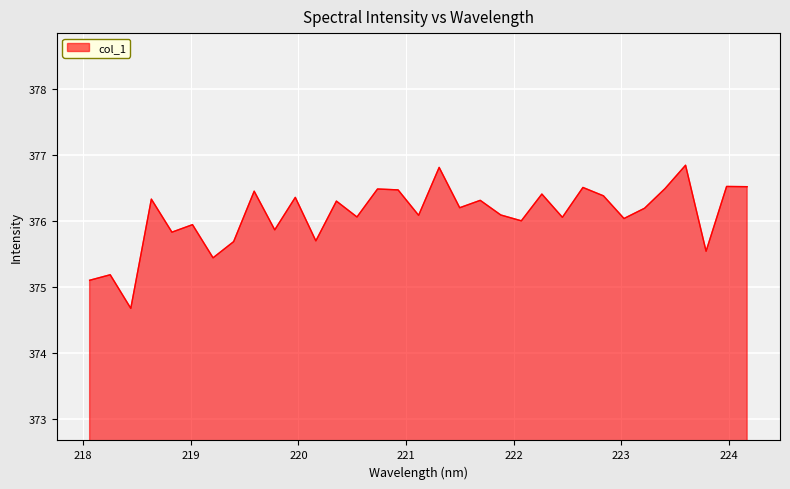

What is the difference between the maximum and minimum values?

2.2